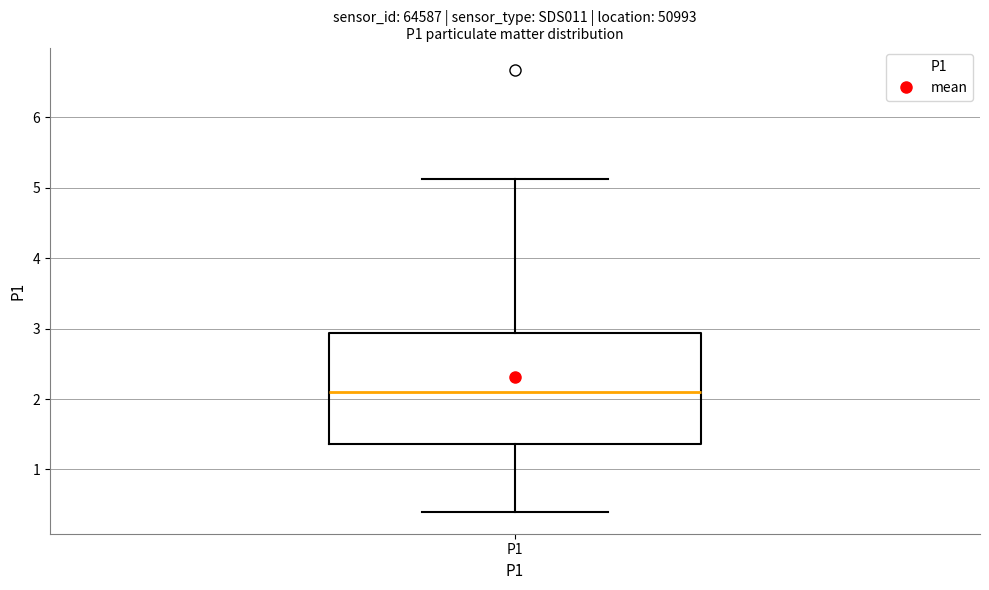

Transcribe this box plot: give where the median line is, the range the box spans, and where the two whiskers end, as read against the y-axis. The values are not printed on the chart, so give them approximately, as read against the axis.

median 2.1, box 1.4 to 2.9, whiskers 0.4 to 5.1